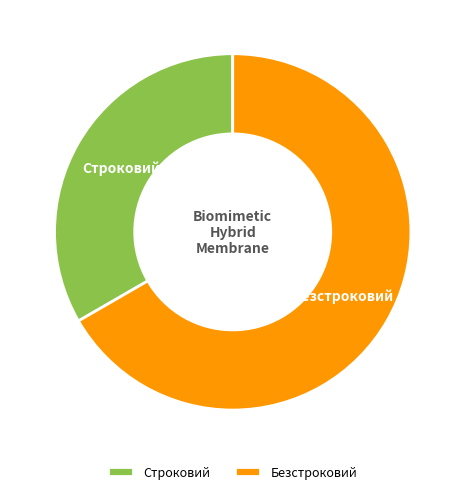

Rank the categories by value from highest to lowest.

Безстроковий, Строковий